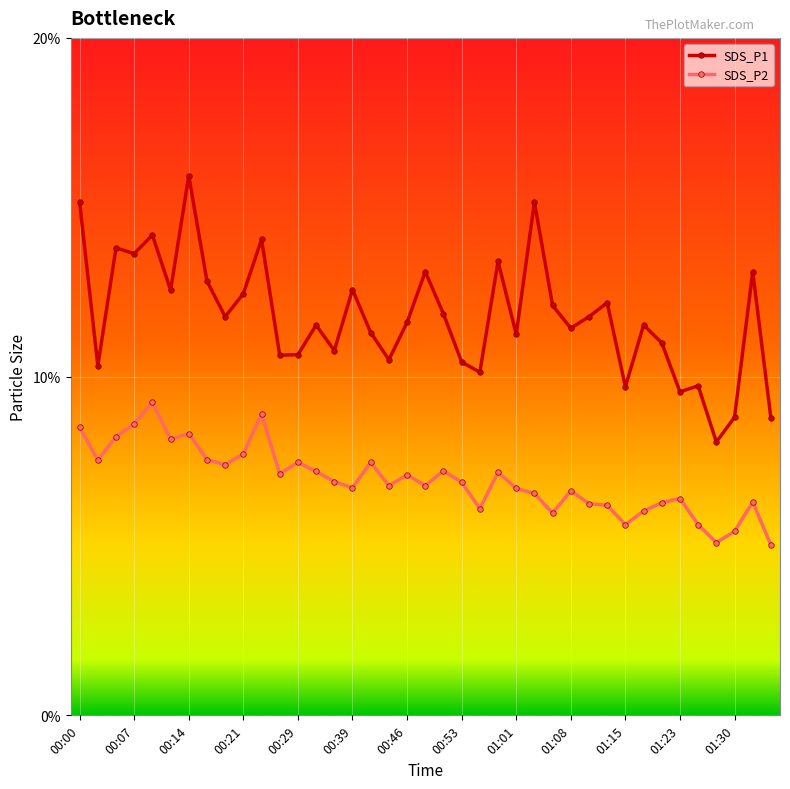

Rank the series by their maximum value, from highest to lowest.

SDS_P1, SDS_P2